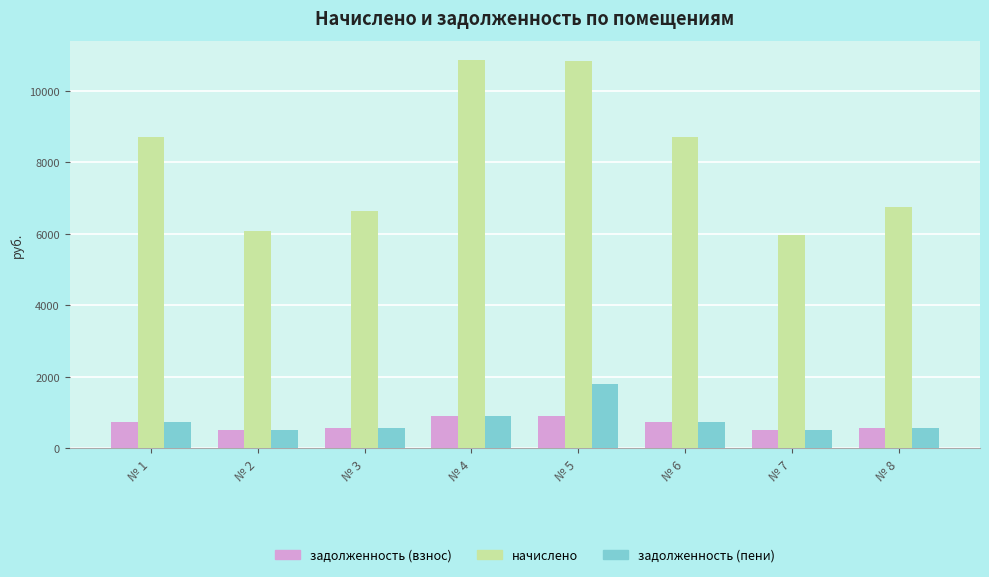

Rank the series by their maximum value, from highest to lowest.

начислено, задолженность (пени), задолженность (взнос)